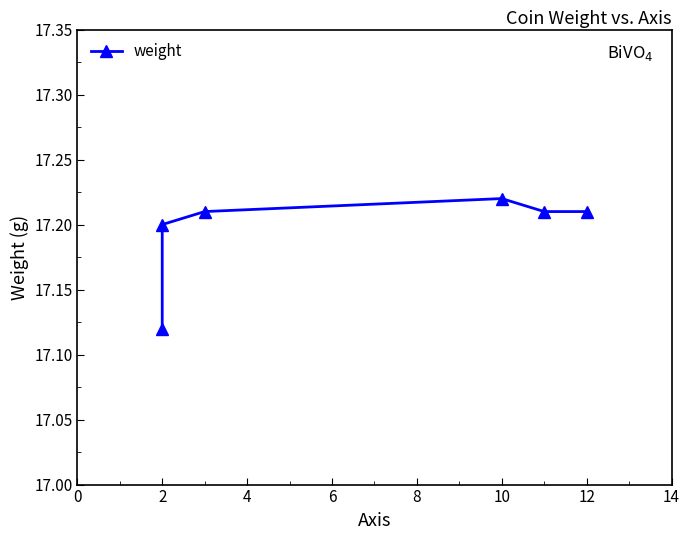

Between 8 and 0, which is larger?

8